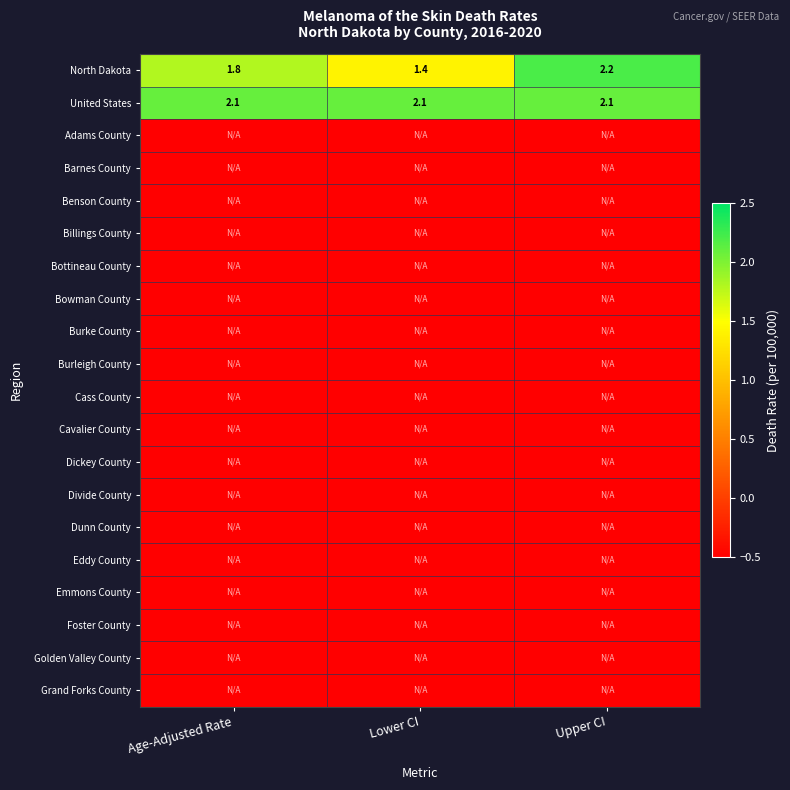

What is the maximum value for North Dakota?

2.2